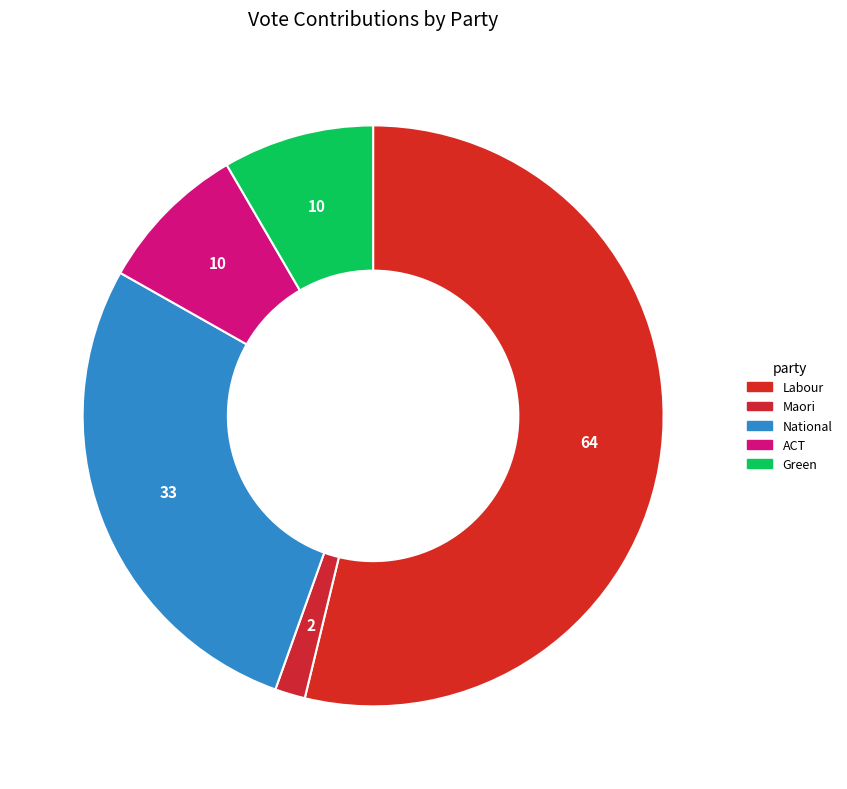

To the nearest percent, what is the difference between the Green and National slice percentages?

19%